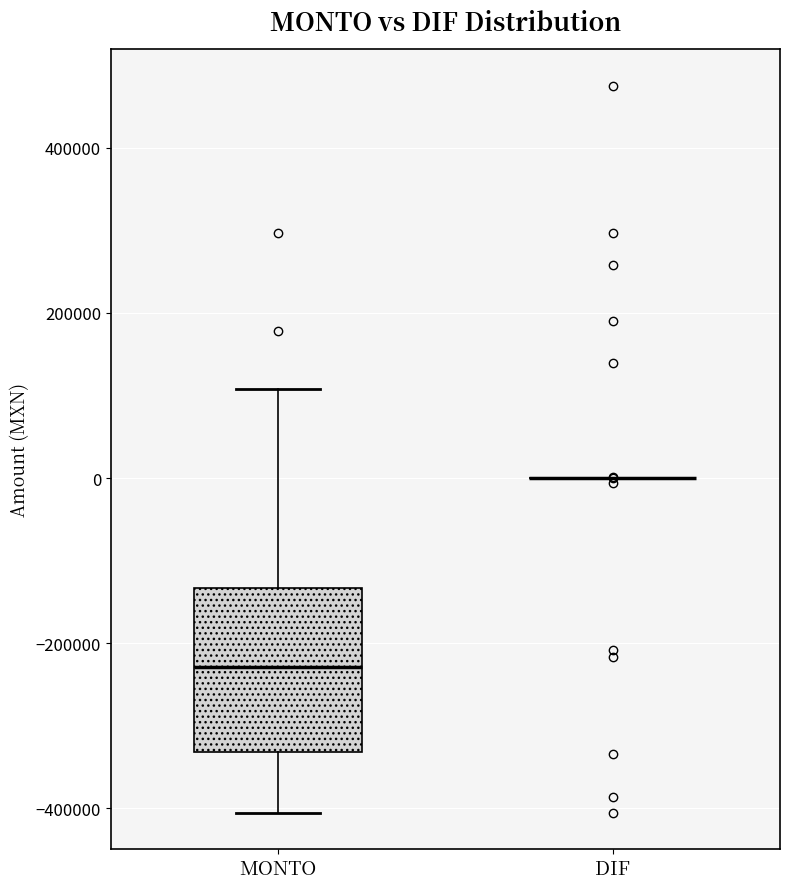

Reading left to right, transcribe this box plot: for each box, give where its median line is, the range the box spans, and where its two whiskers end, as read against the y-axis. The values are not printed on the chart, so give them approximately, as read against the axis.

MONTO: median -220000, box -340000 to -140000, whiskers -400000 to 100000
DIF: box collapsed to a line at 0, whiskers 0 to 0